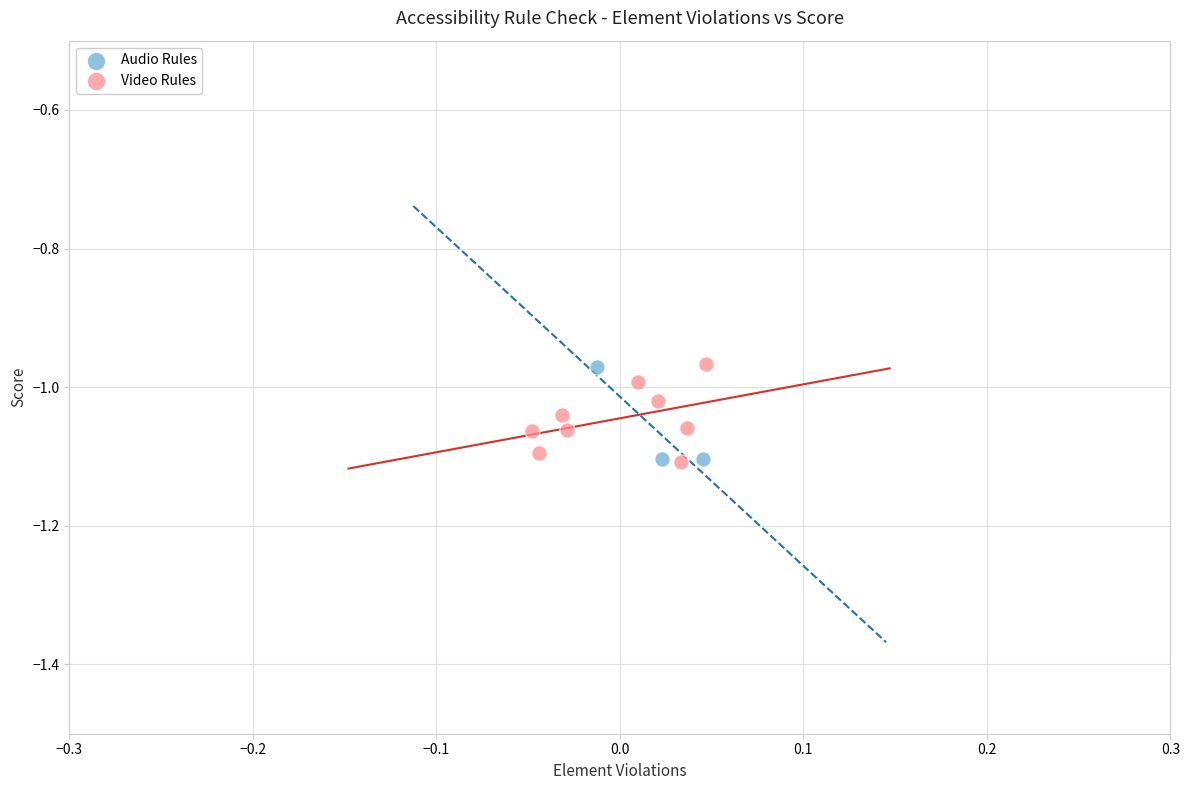

What are all the series names shown in the legend?

Audio Rules, Video Rules